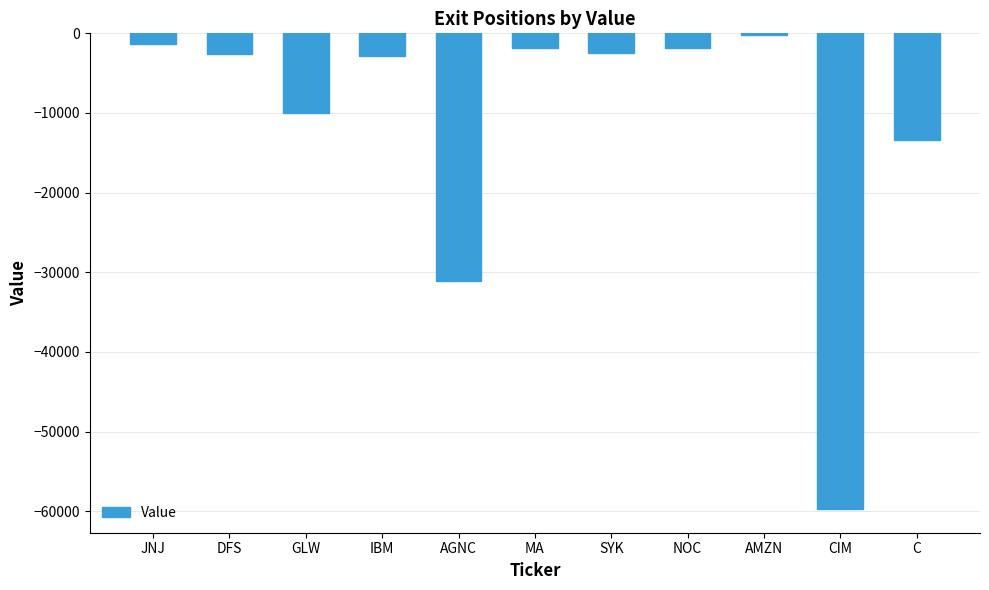

Is it true that the value at CIM is -22587?

False